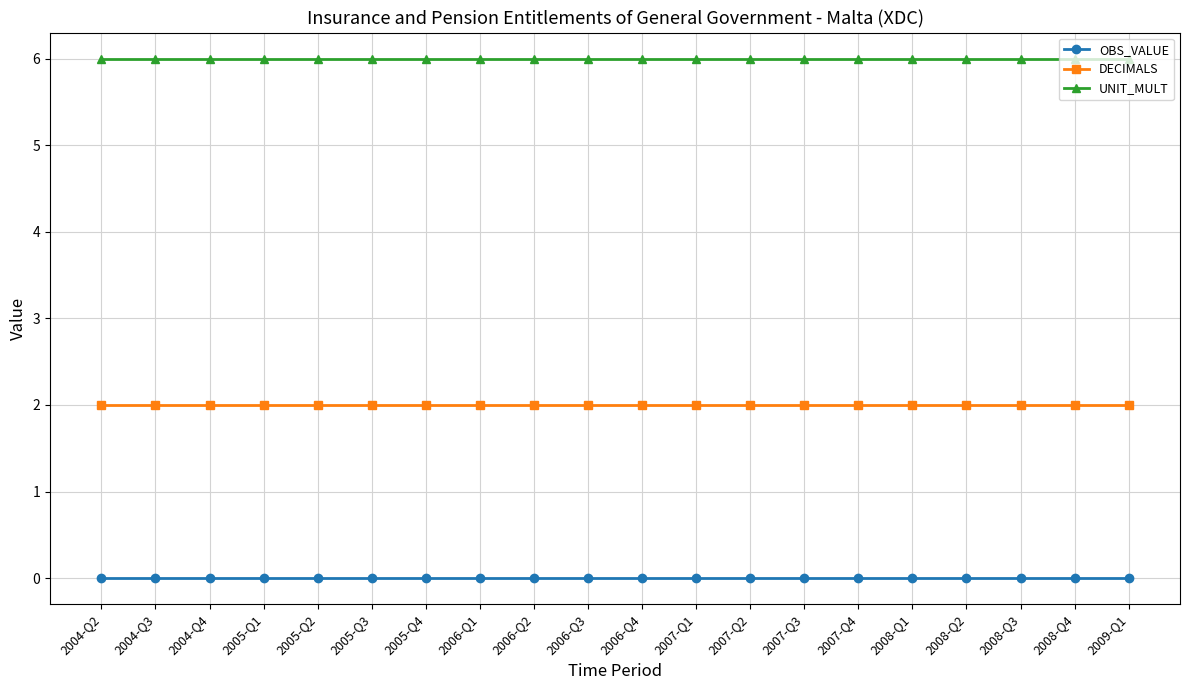

True or false: UNIT_MULT and OBS_VALUE intersect in this chart.

False